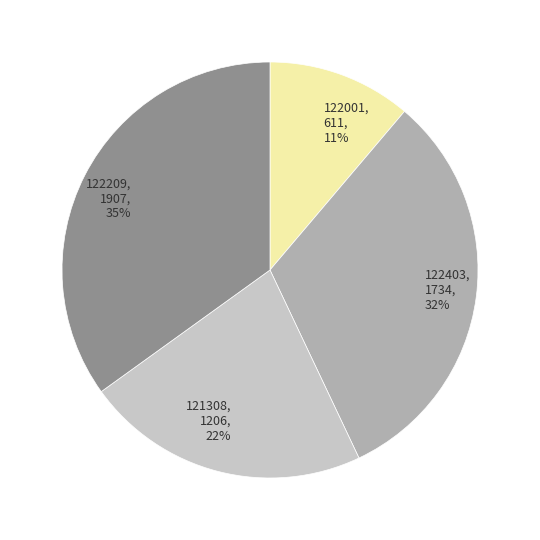

Which category has the smallest portion of the pie?

122001